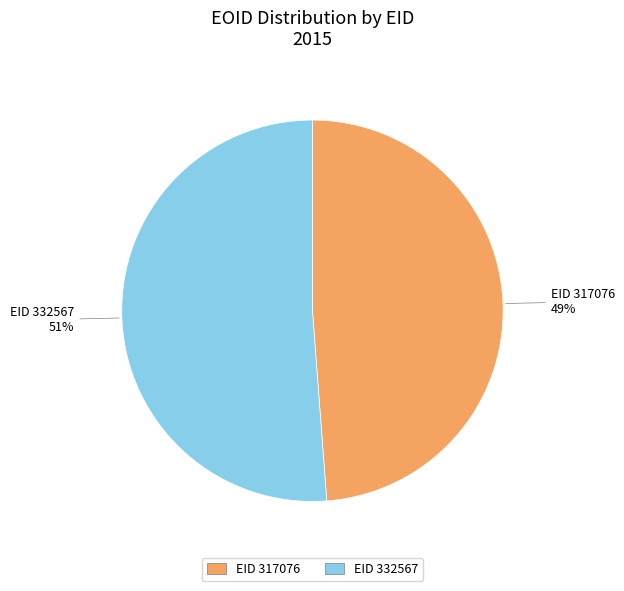

To the nearest percent, what is the average slice percentage?

50%